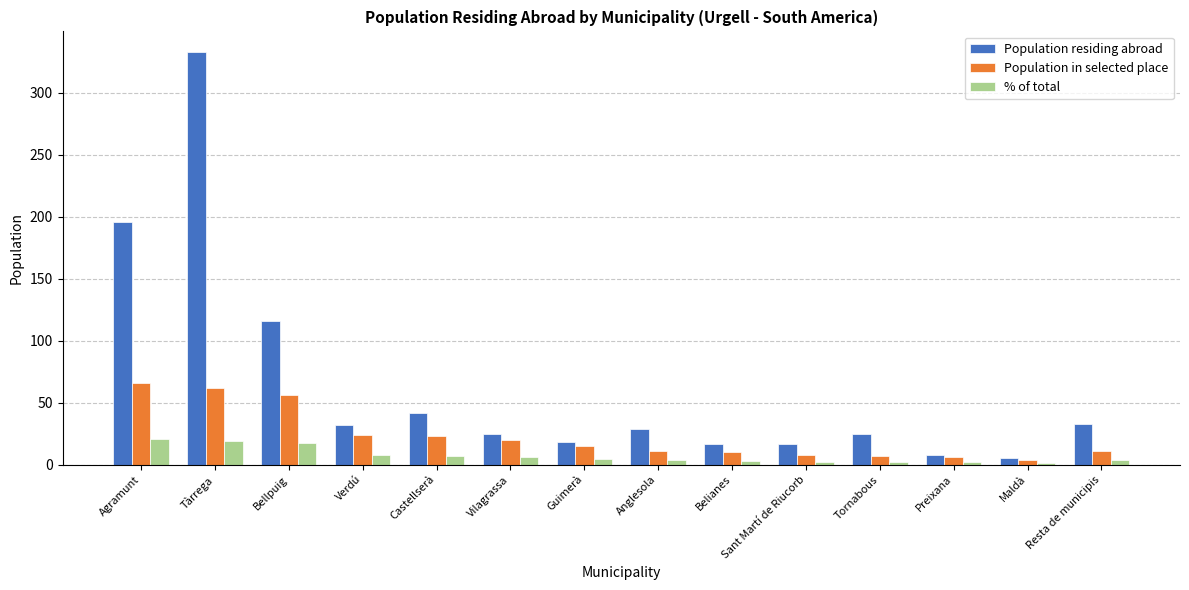

How many bars are there in total?

42